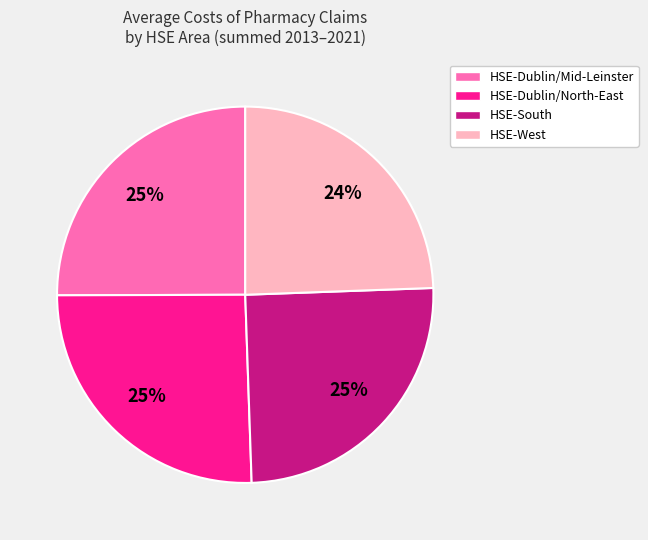

Approximately how many times larger is the value at HSE-Dublin/North-East compared to HSE-South?

1.0